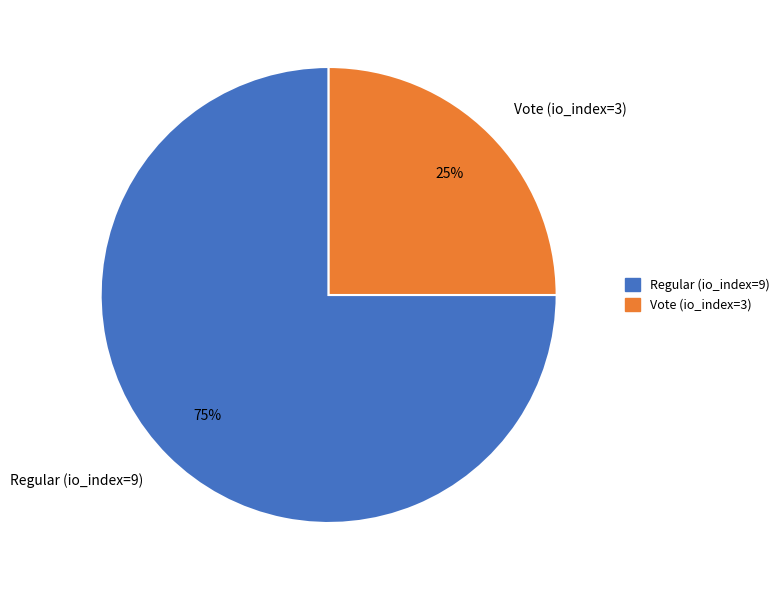

How many segments does this pie chart have?

2